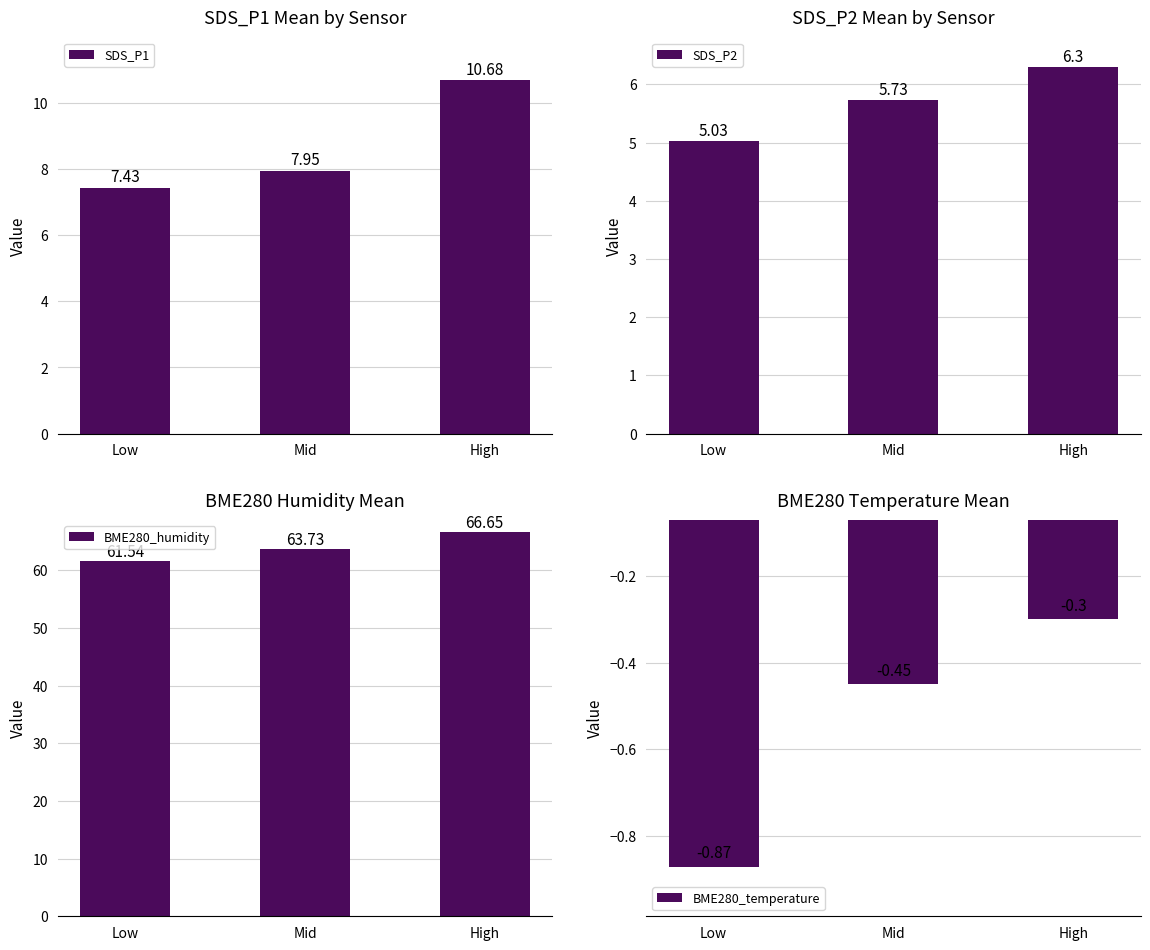

Between Mid and High, which series saw the biggest shift?

BME280_humidity